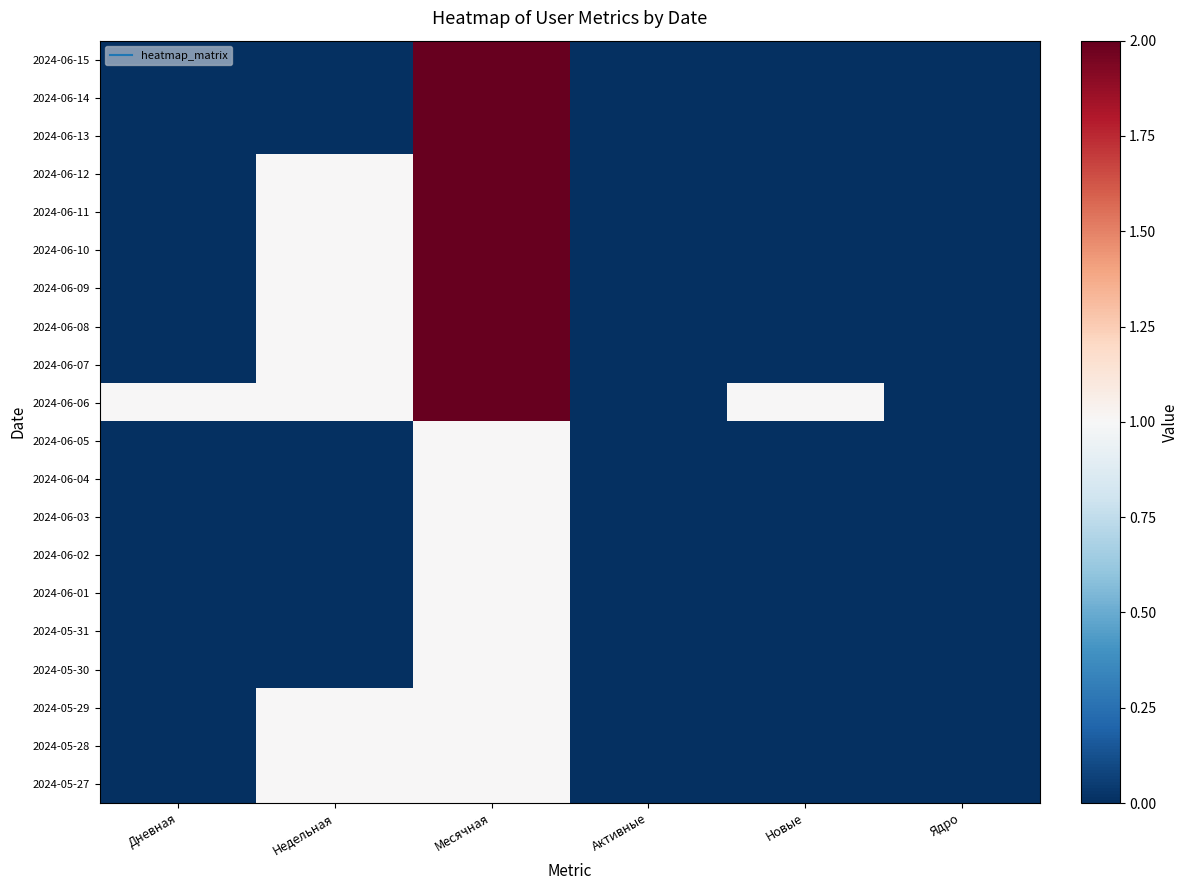

What is the total value across all series at Недельная?

10